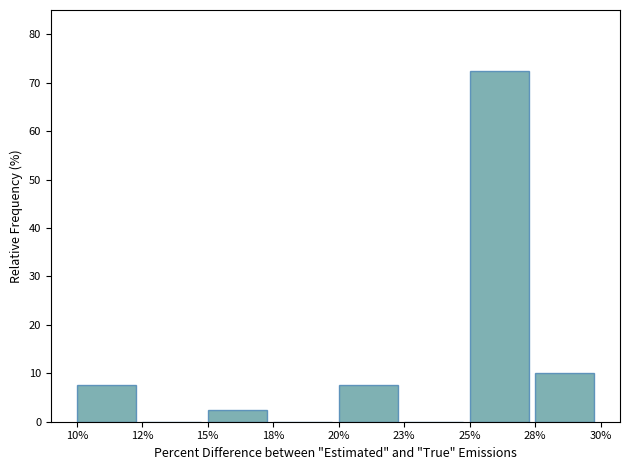

Reading left to right, list all the values displayed in this chart.

10%=7.5	12%=0.0	15%=2.5	18%=0.0	20%=7.5	23%=0.0	25%=72.5	28%=10.0